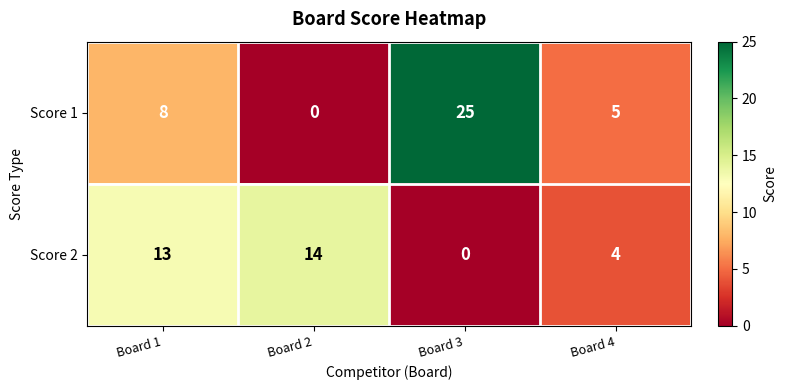

How many data points does each series have?

4